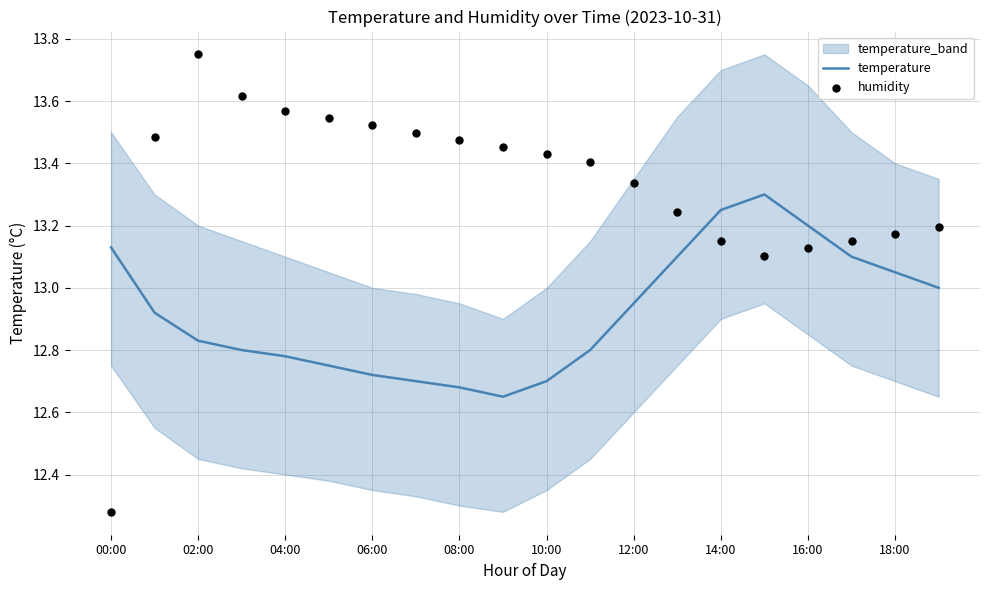

Which series reaches the maximum Y coordinate?

humidity